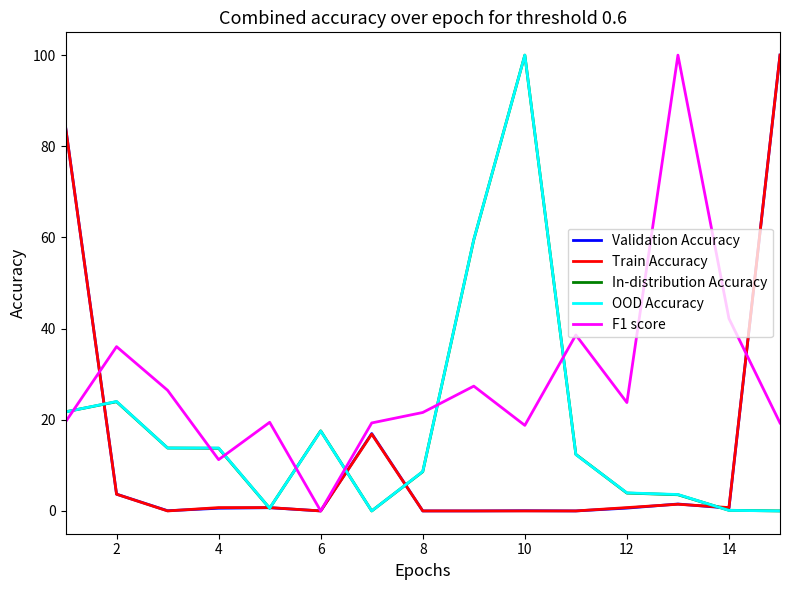

Which series has the largest total across all categories?

F1 score